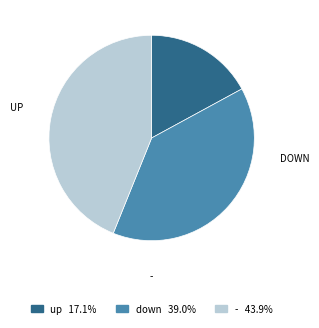

How many slices are in this pie chart?

3